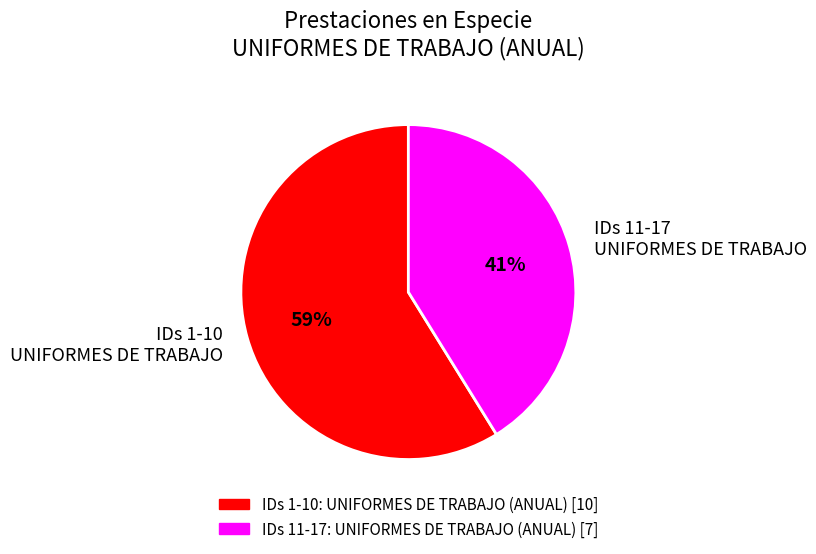

To the nearest percent, what is the difference between the largest and smallest slice percentages?

18%